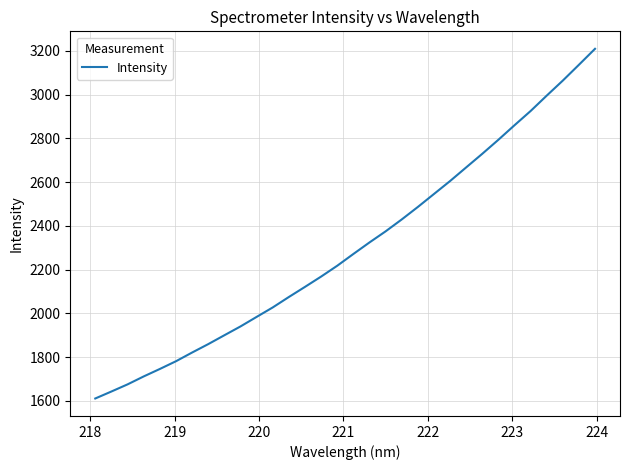

What is the minimum value shown in the chart?

1610.9